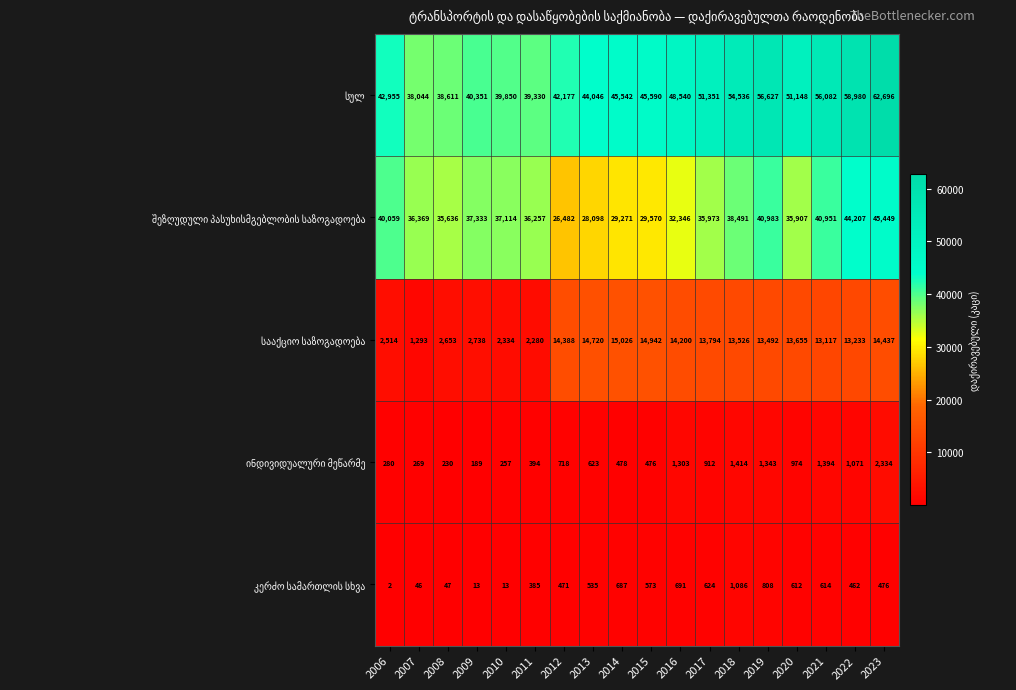

What is the total value across all series at 2014?

91004